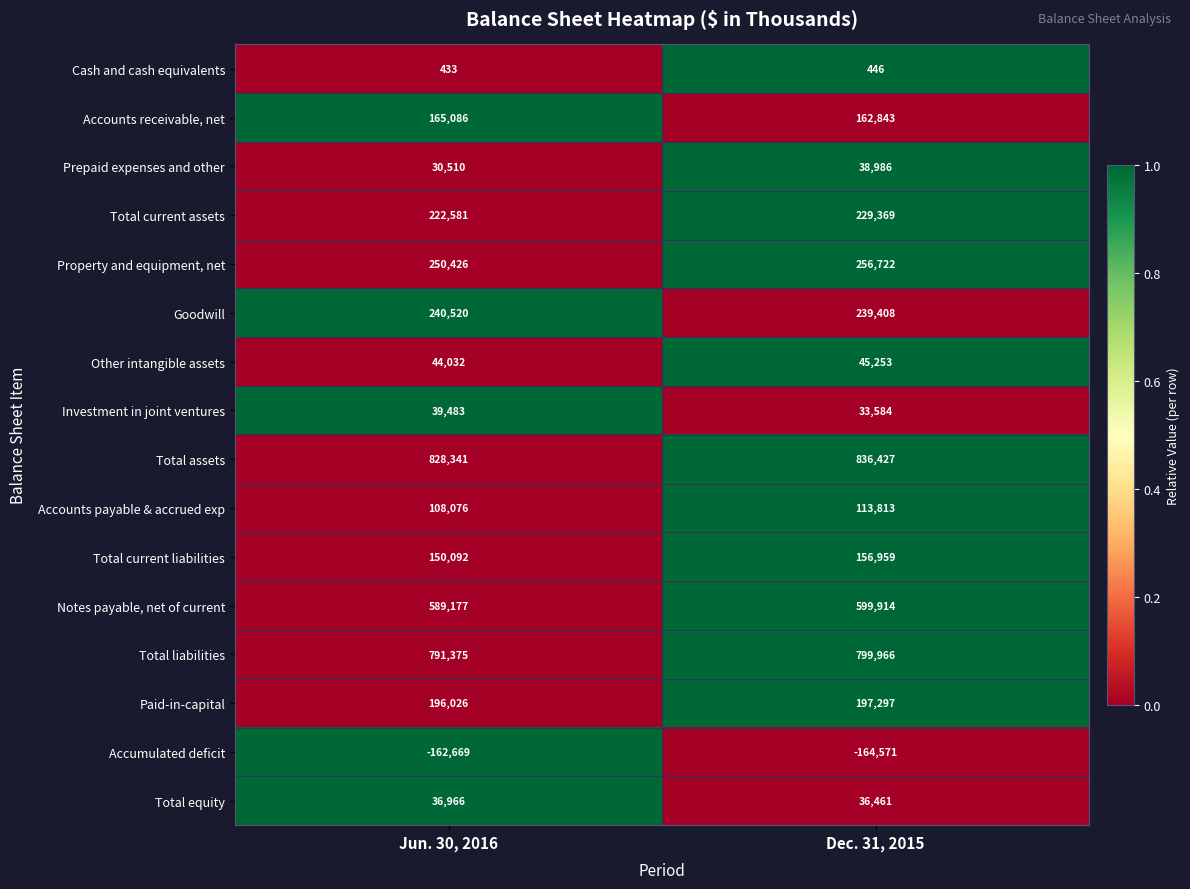

What is the lowest value of the Goodwill series?

239408